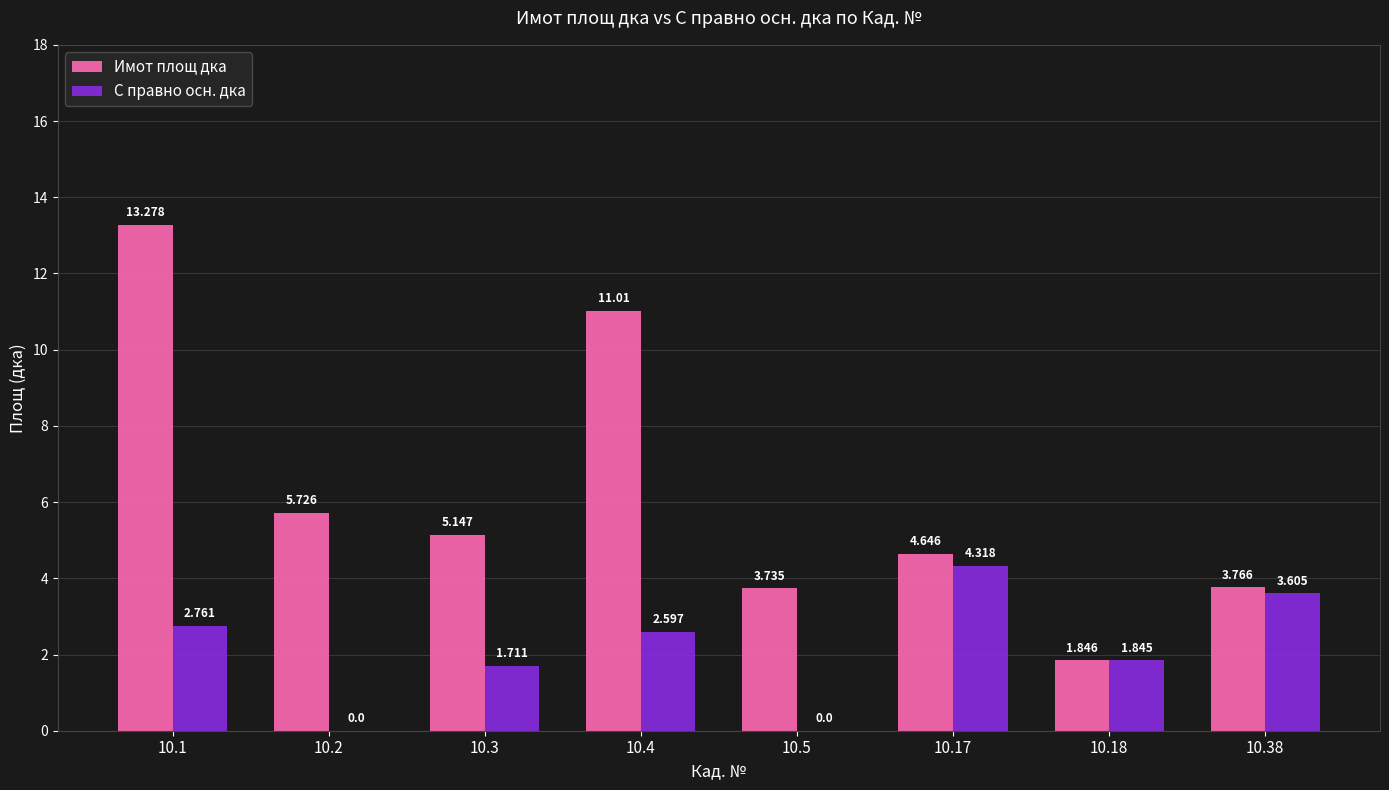

Between 10.1 and 10.4, which series saw the biggest shift?

Имот площ дка